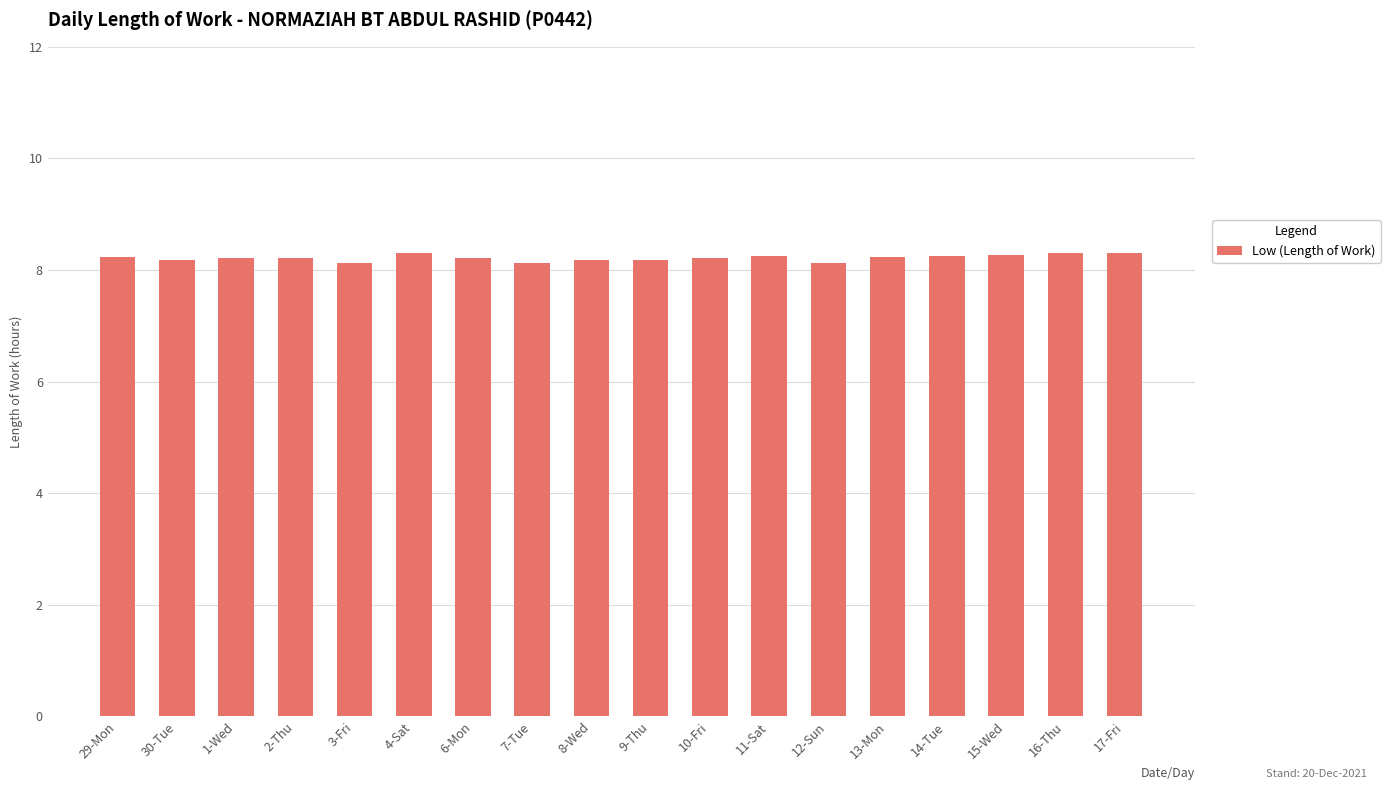

What is the difference between the maximum and minimum values?

0.2